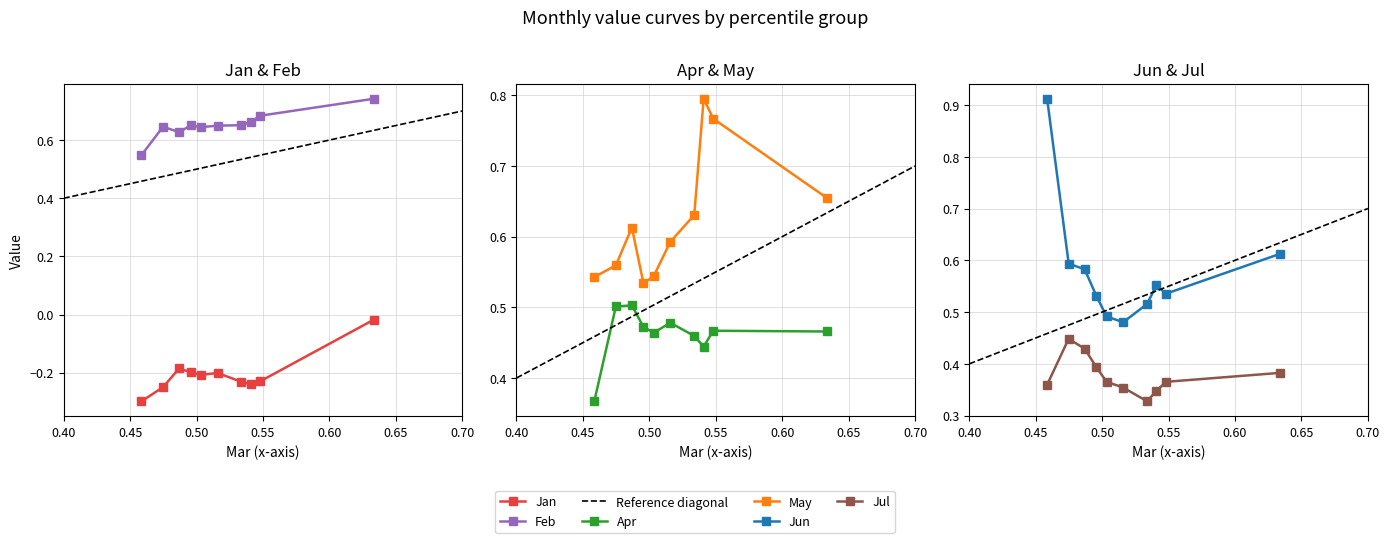

Rank the series by their maximum value, from highest to lowest.

Jun, May, Feb, Apr, Jul, Jan